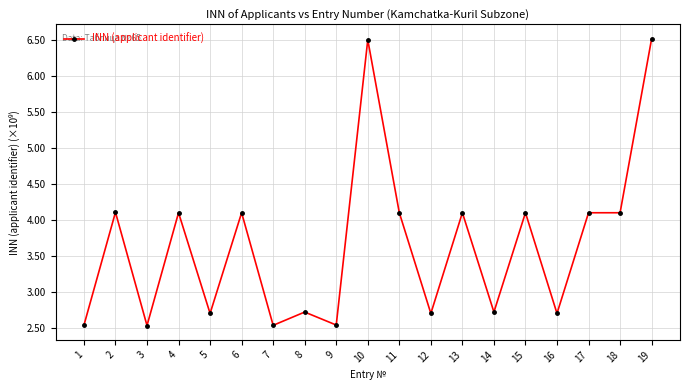

What is the average value?

3.7